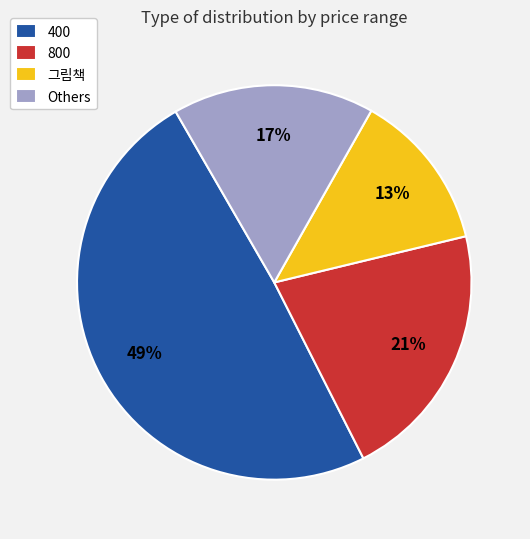

Which slice is the smallest?

그림책